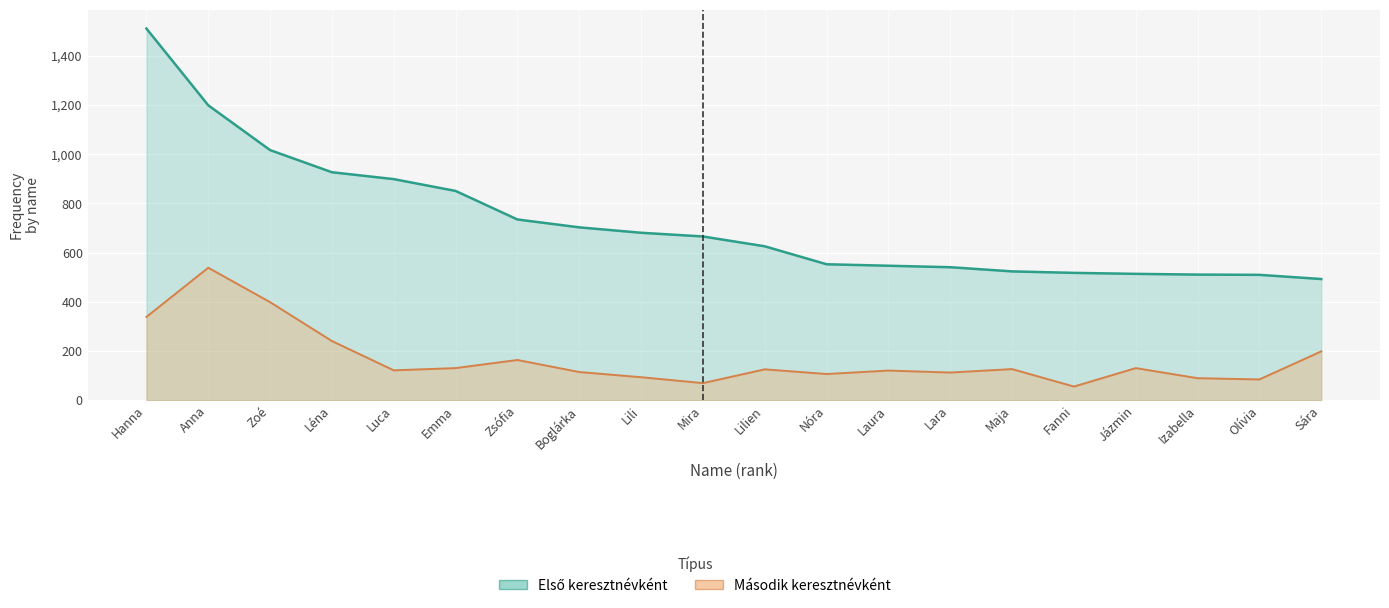

The value of Gyakoriság második keresztnévként at Jázmin is 131. True or false?

True